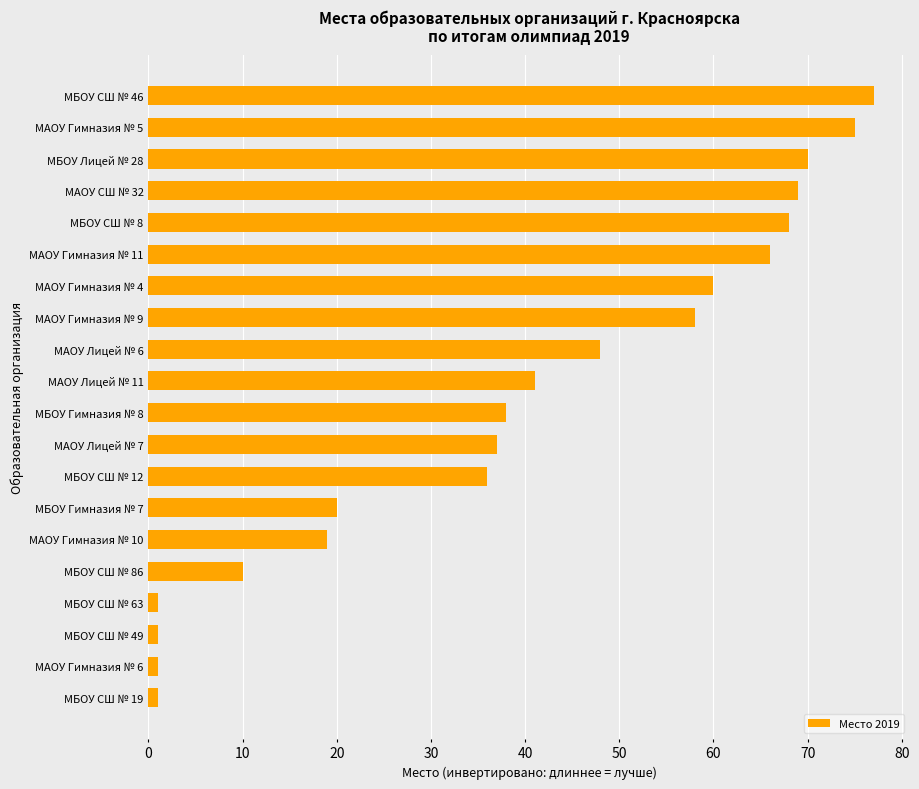

True or false: the data shows 1 at МБОУ СШ № 63.

True